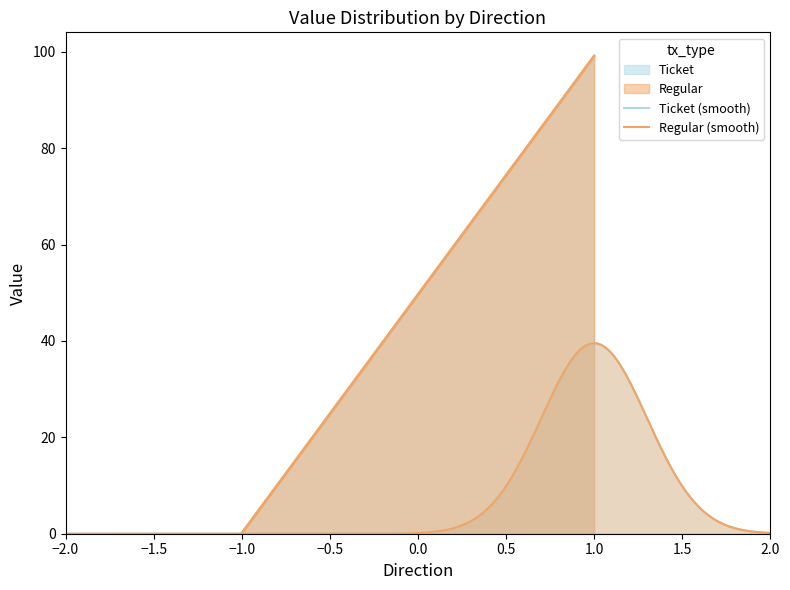

Where does the Regular series first go above 99?

1